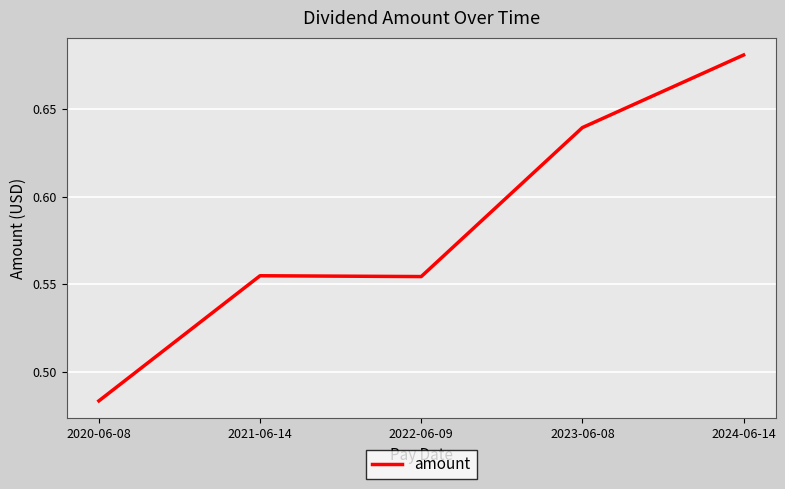

Which label corresponds to the smallest value in the chart?

2020-06-08